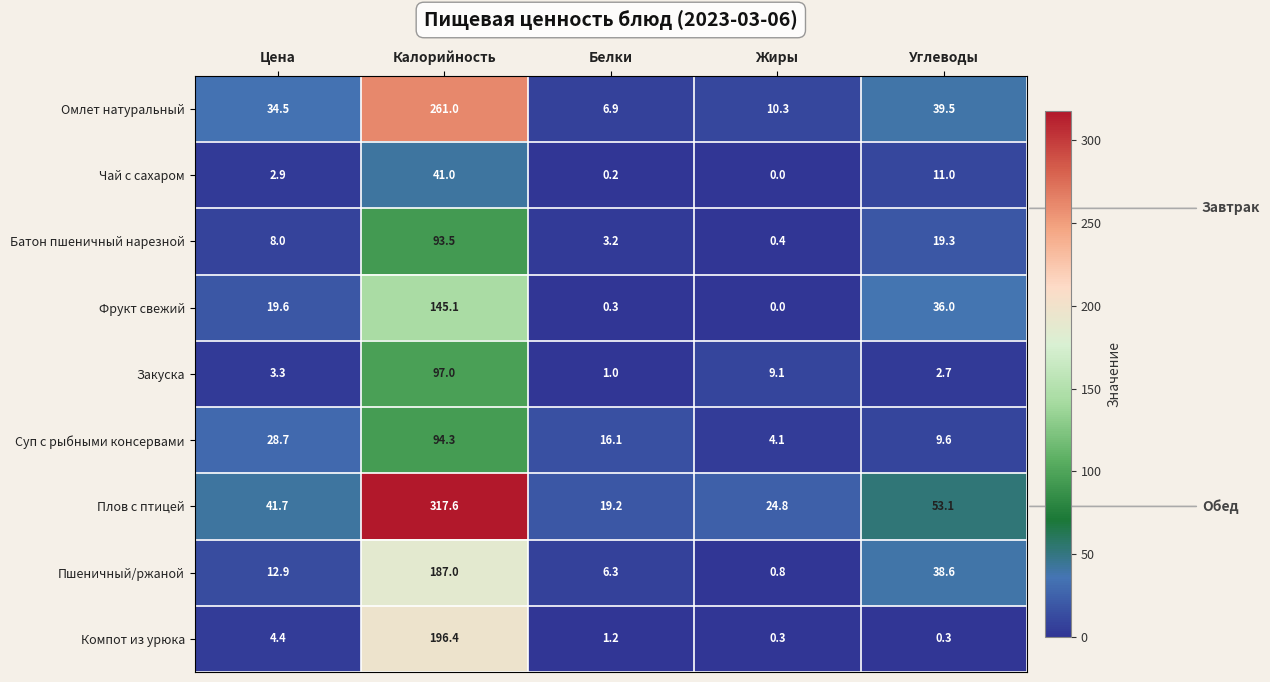

Between Калорийность and Белки, which series saw the biggest shift?

Плов с птицей